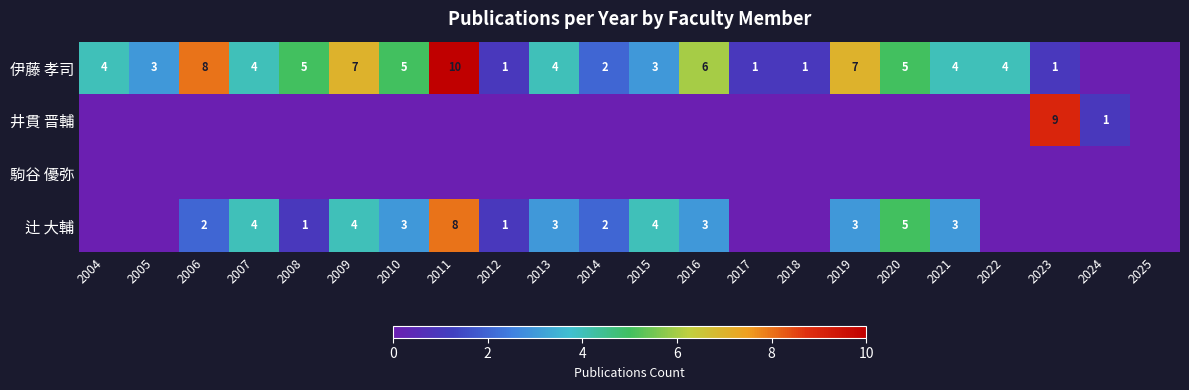

What is the total value across all series at 2008?

6